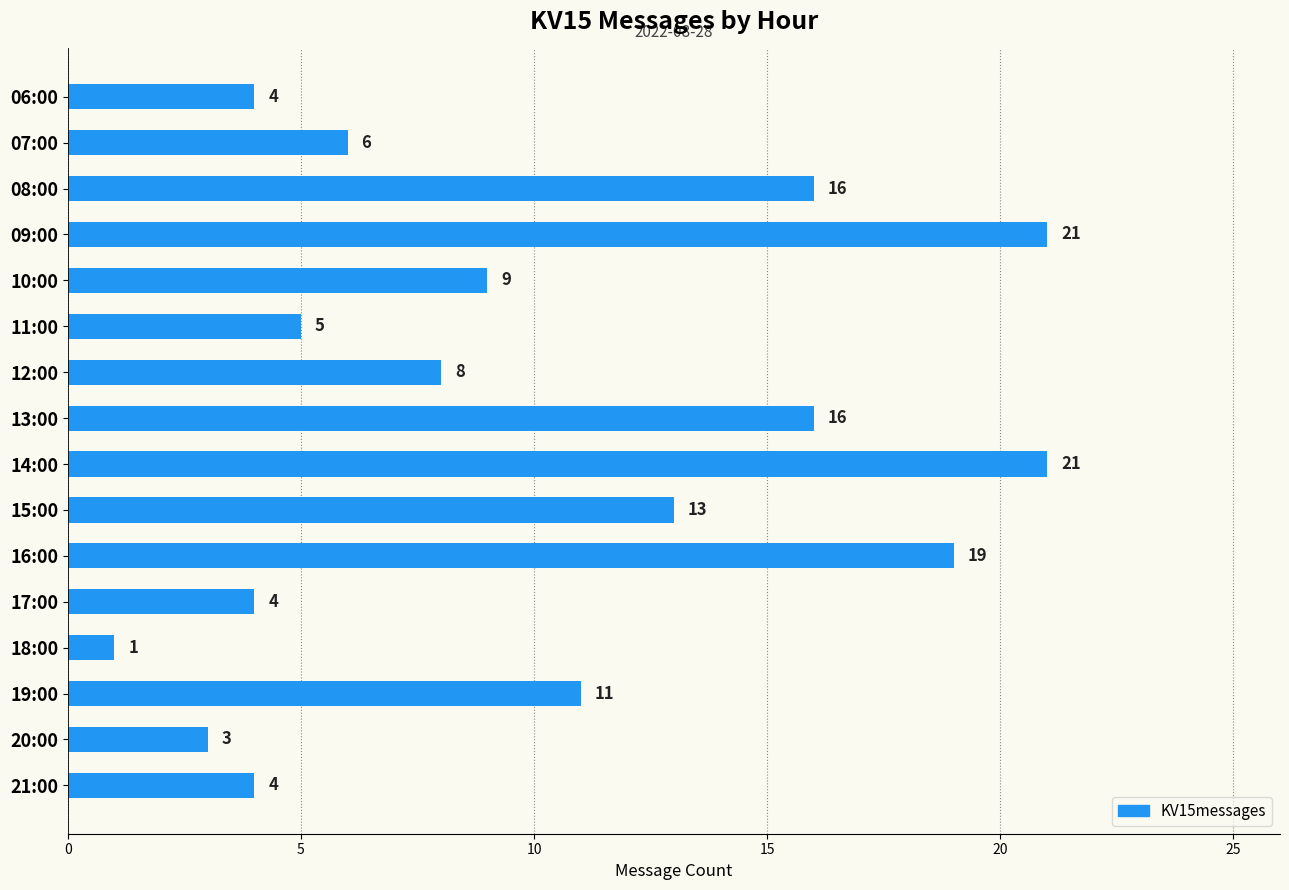

The chart shows a value of 7 at 11:00. True or false?

False